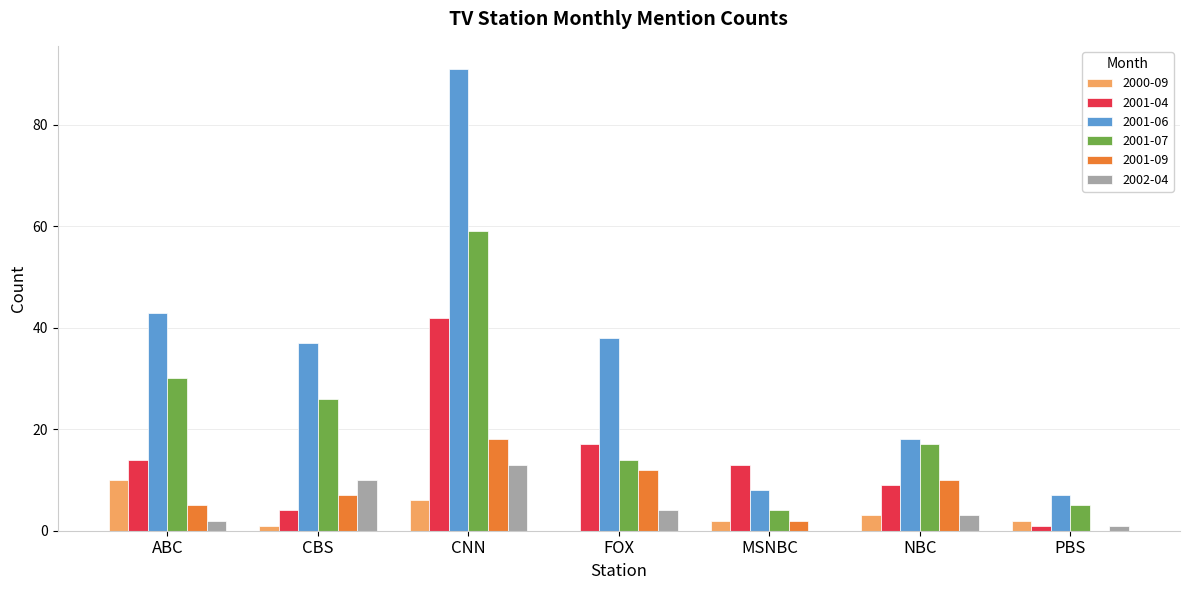

What is the spread (max minus min) of values at NBC?

15